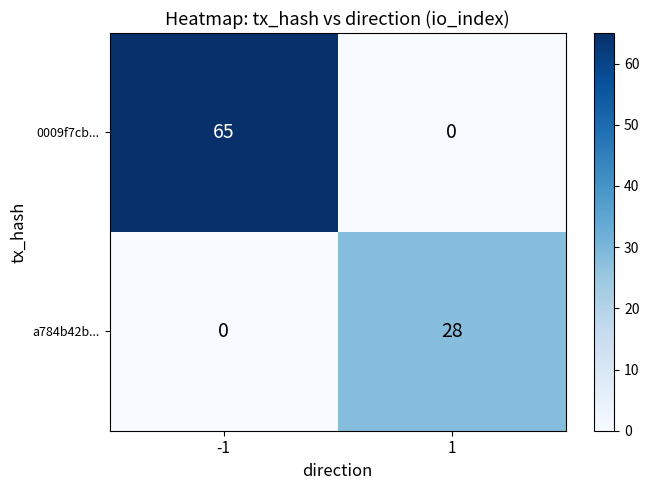

The value of 0009f7cb... at -1 is 108. True or false?

False